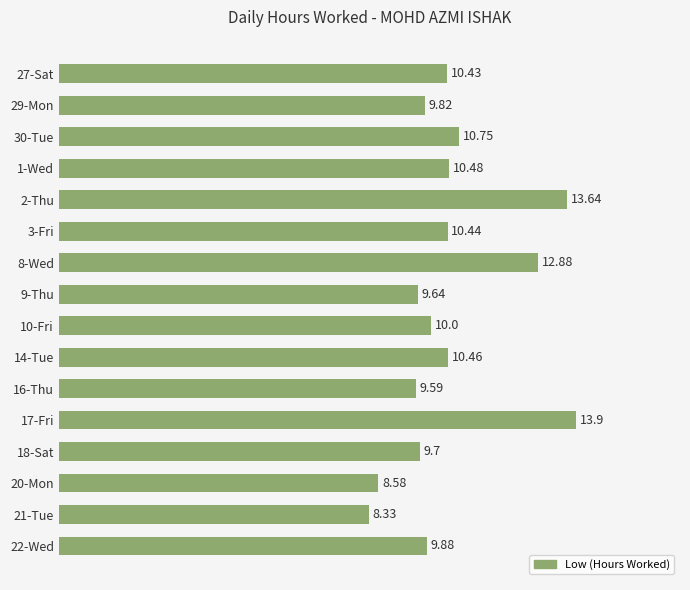

What is the difference between the maximum and second lowest values?

5.3